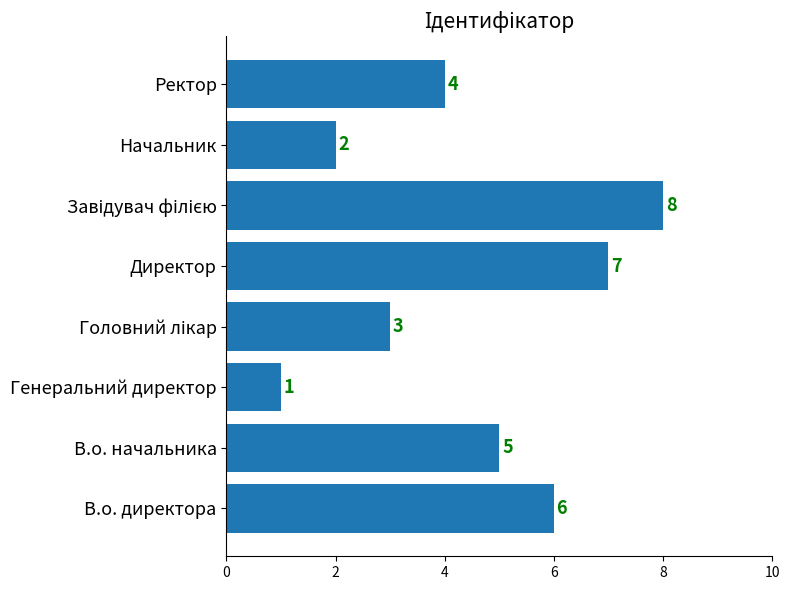

Reading bottom to top, what are all the values shown in this chart?

6	5	1	3	7	8	2	4